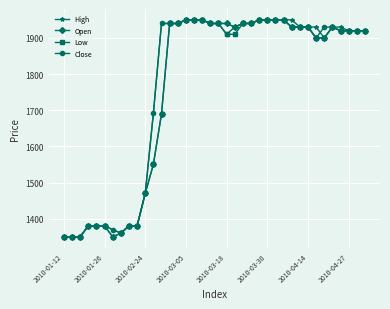

What are all the series names shown in the legend?

High, Open, Low, Close